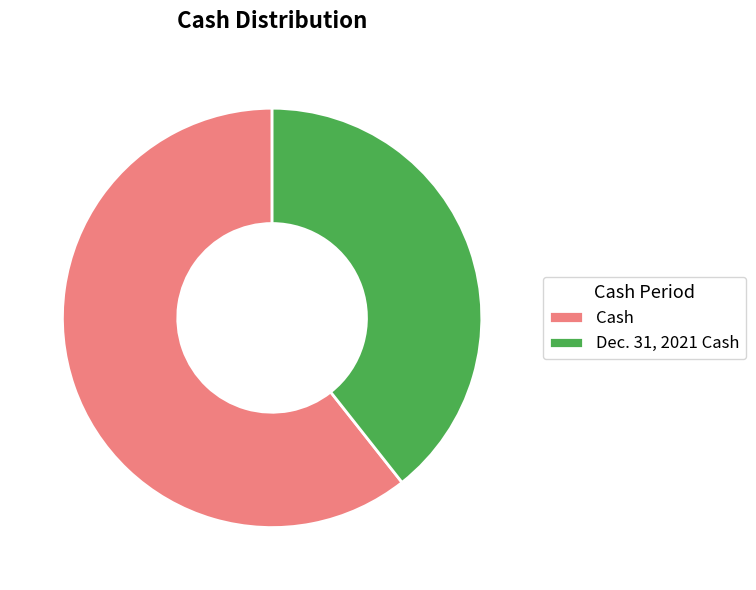

Is it true that Dec. 31, 2021 Cash is 53% of the pie?

False